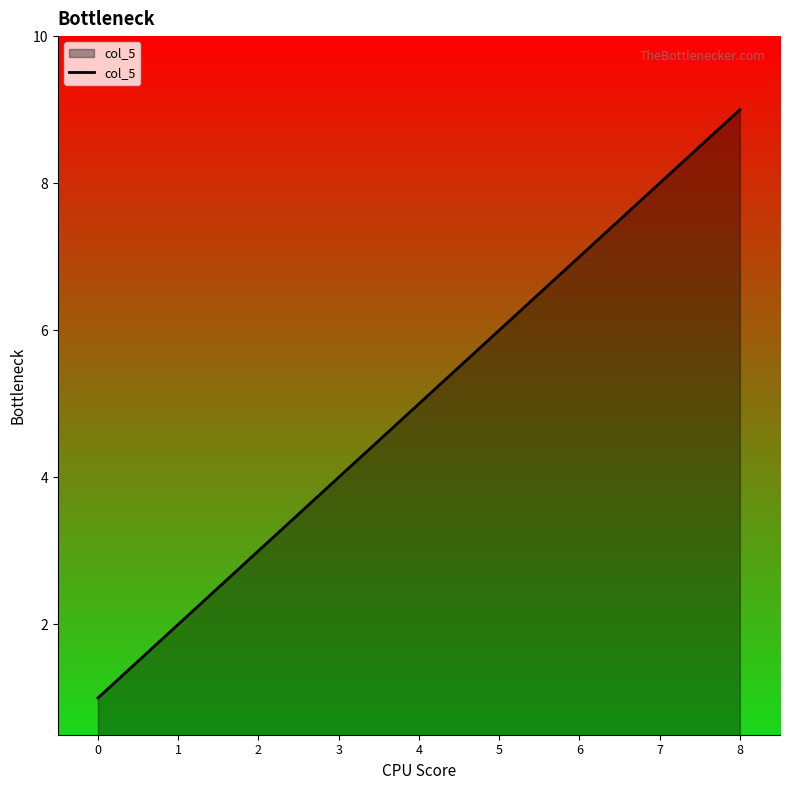

Which label corresponds to the largest value in the chart?

8